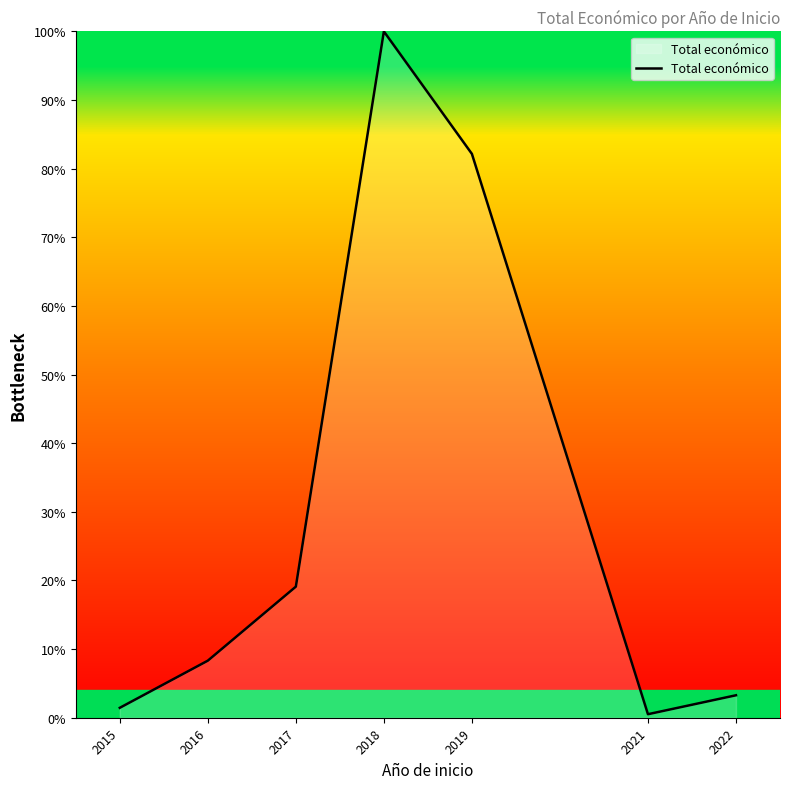

Which category has the lowest value across all series?

2021